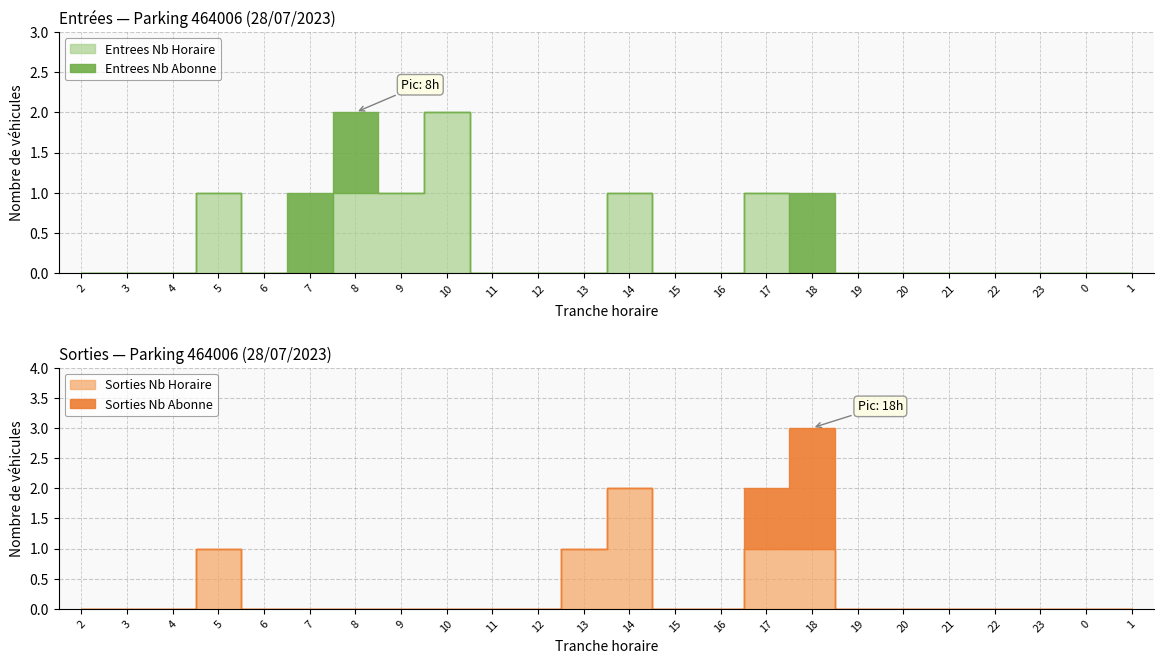

What is the sum of the ENTREES_NB_HORAIRE values at 10 and 7?

2